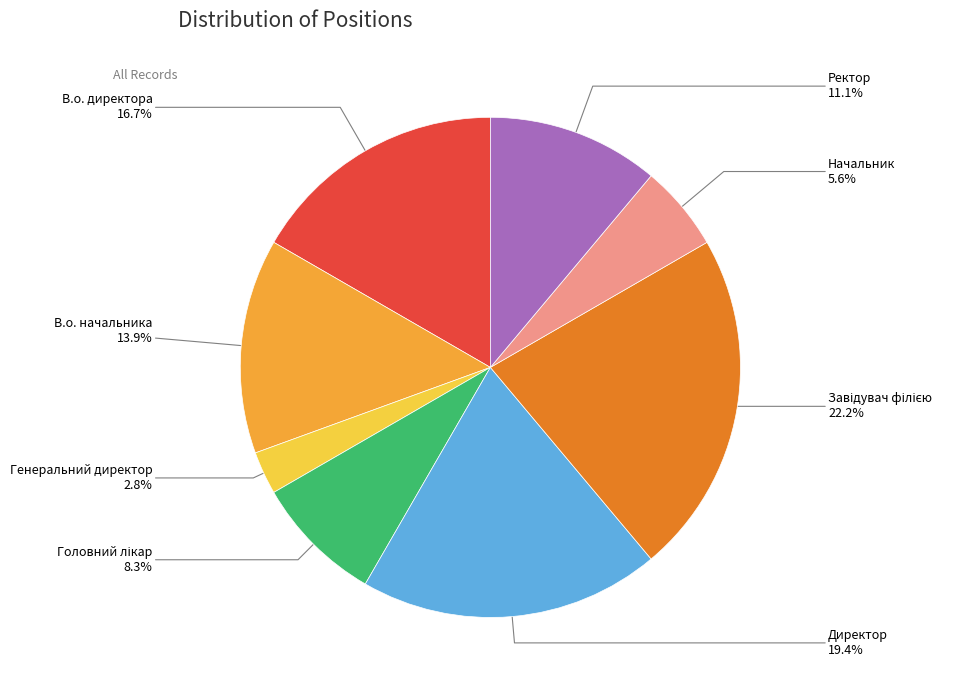

Which slice is the smallest?

Генеральний директор